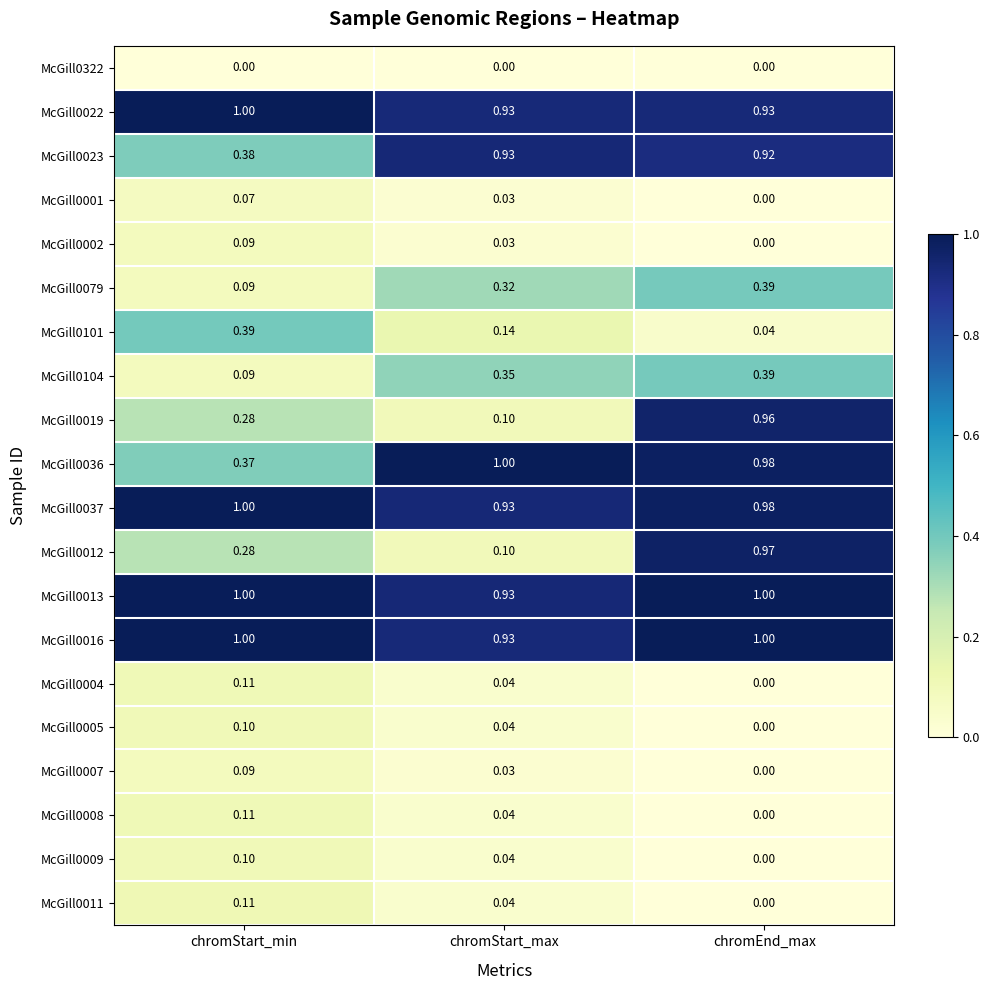

At which label does McGill0007 reach its peak?

chromStart_min